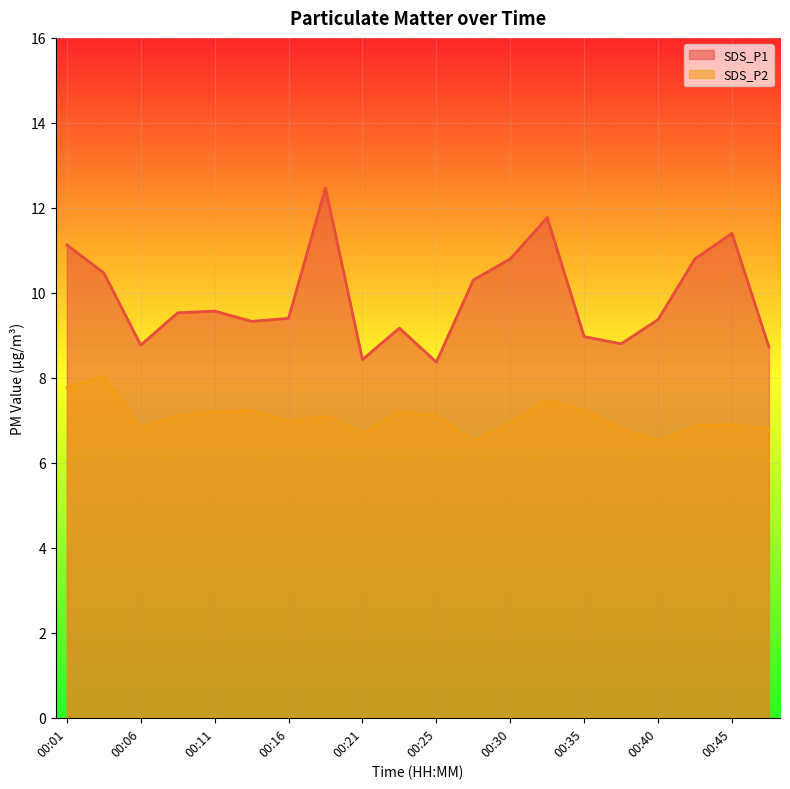

Reading left to right, what are all the values shown in this chart?

SDS_P1: 00:01=11.1	00:03=10.5	00:06=8.8	00:08=9.5	00:11=9.6	00:13=9.3	00:16=9.4	00:18=12.5	00:21=8.4	00:23=9.2	00:25=8.4	00:28=10.3	00:30=10.8	00:33=11.8	00:35=9.0	00:38=8.8	00:40=9.4	00:42=10.8	00:45=11.4	00:47=8.7
SDS_P2: 00:01=7.8	00:03=8.0	00:06=6.8	00:08=7.1	00:11=7.2	00:13=7.2	00:16=7.0	00:18=7.1	00:21=6.7	00:23=7.2	00:25=7.1	00:28=6.5	00:30=6.9	00:33=7.5	00:35=7.2	00:38=6.8	00:40=6.5	00:42=6.9	00:45=6.9	00:47=6.8